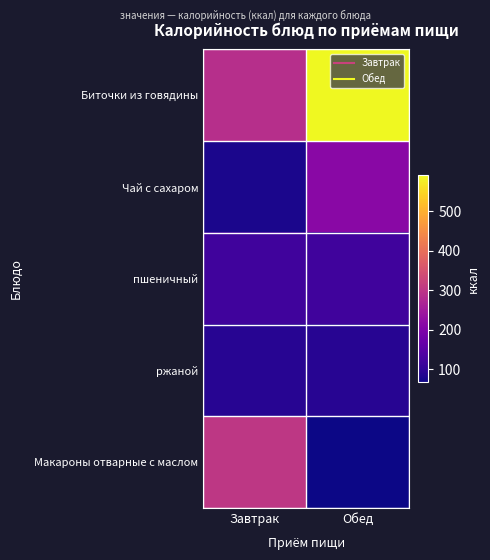

Which series changed the most between Завтрак and Обед?

Биточки из говядины